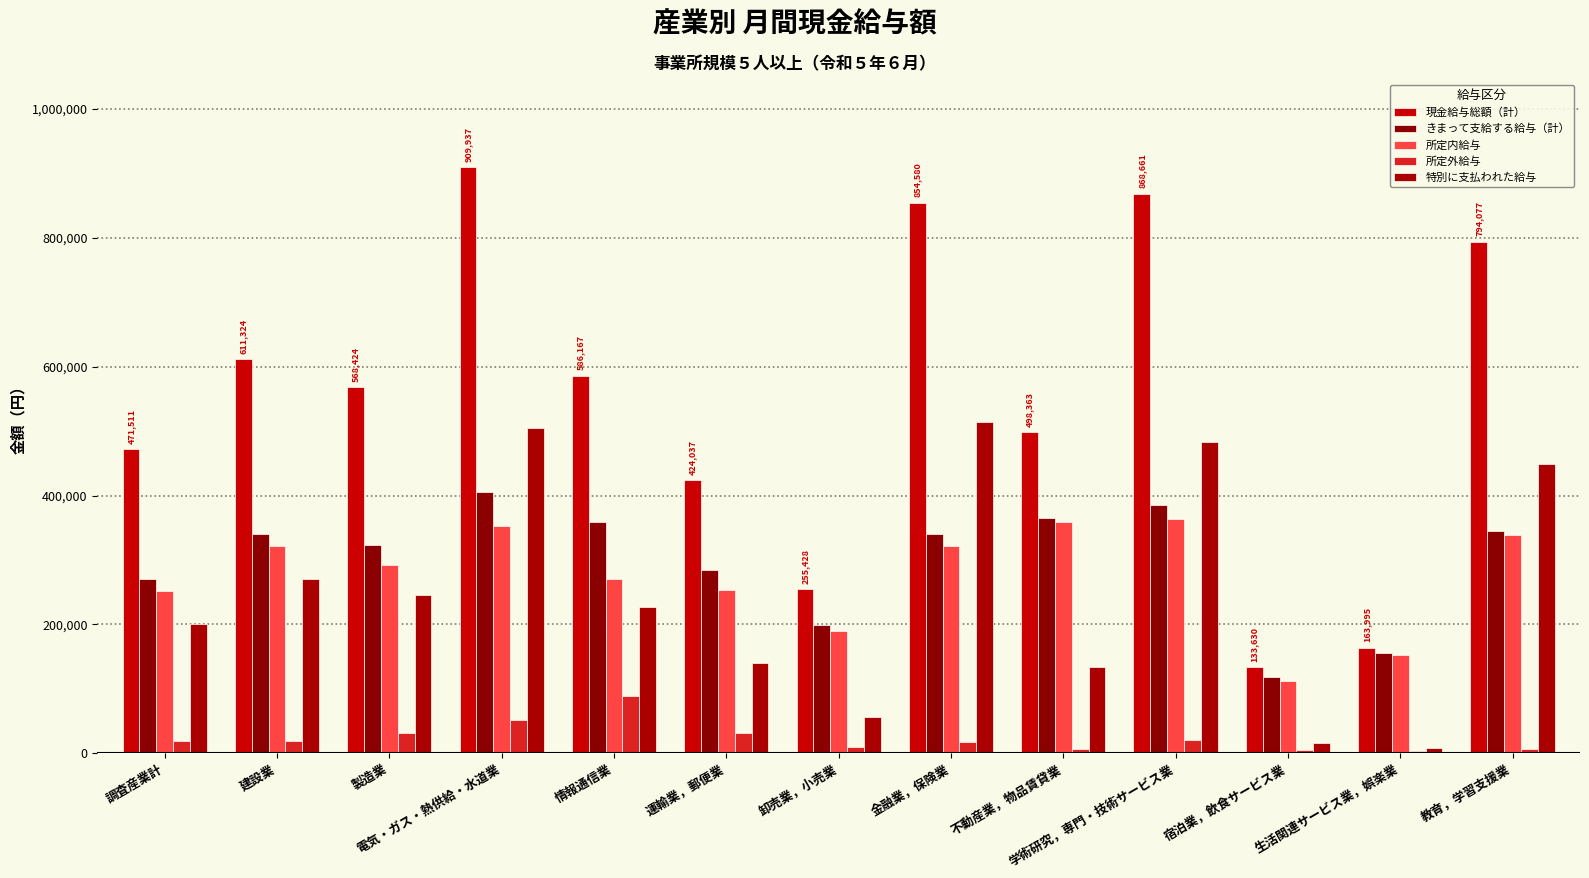

What is the difference between the maximum and minimum values in the 現金給与総額（計） series?

776307